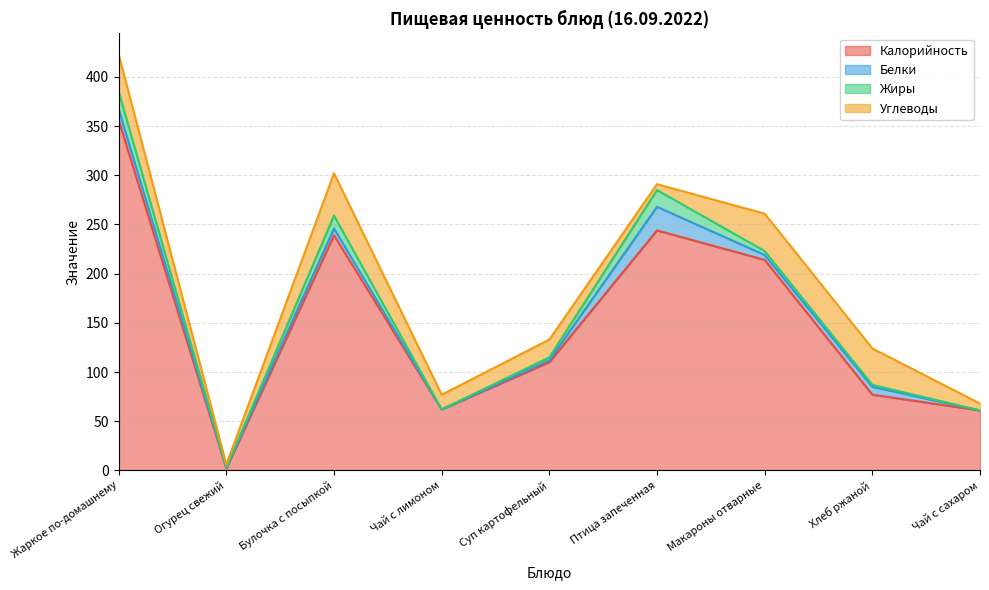

What is the difference between the maximum and minimum values in the Калорийность series?

354